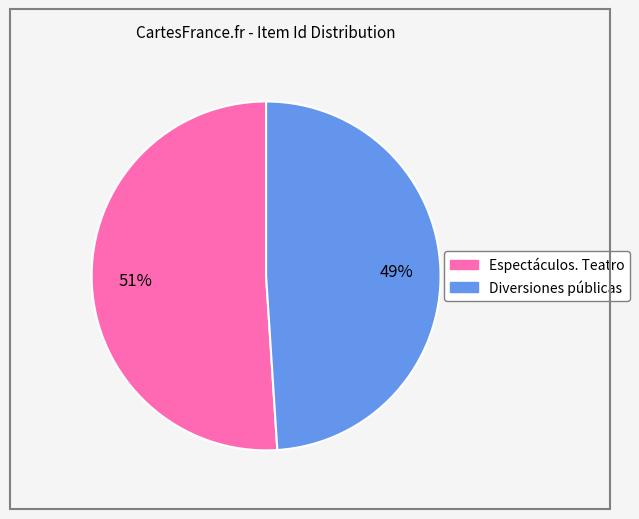

Is there a majority slice in this chart?

Yes